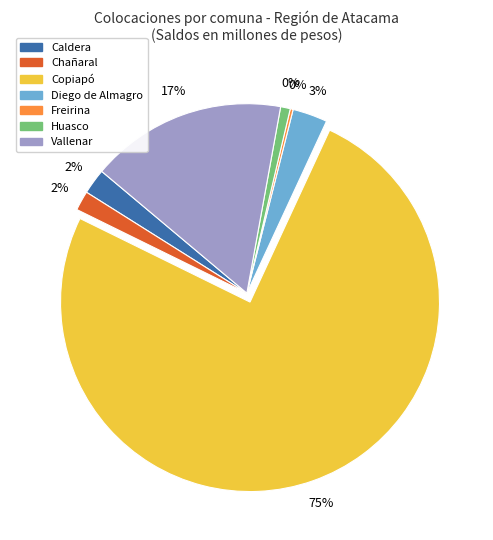

Which category has the biggest portion of the pie?

Copiapó